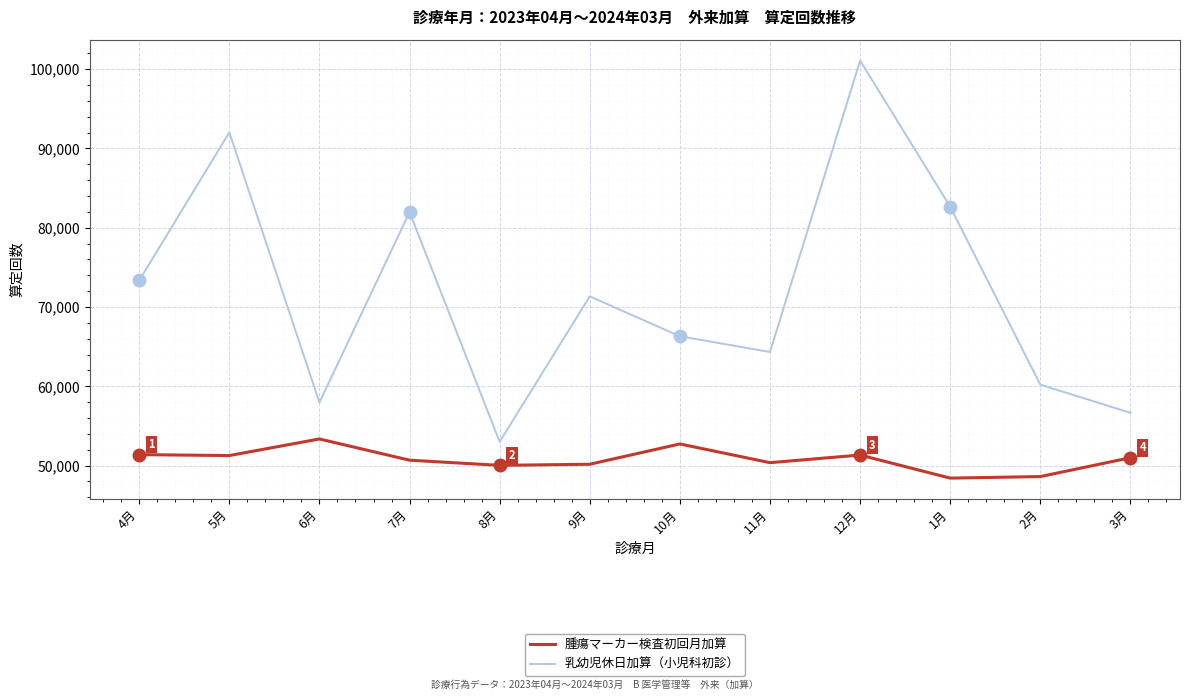

In 腫瘍マーカー検査初回月加算, how many points are higher than both neighbors (excluding endpoints)?

3